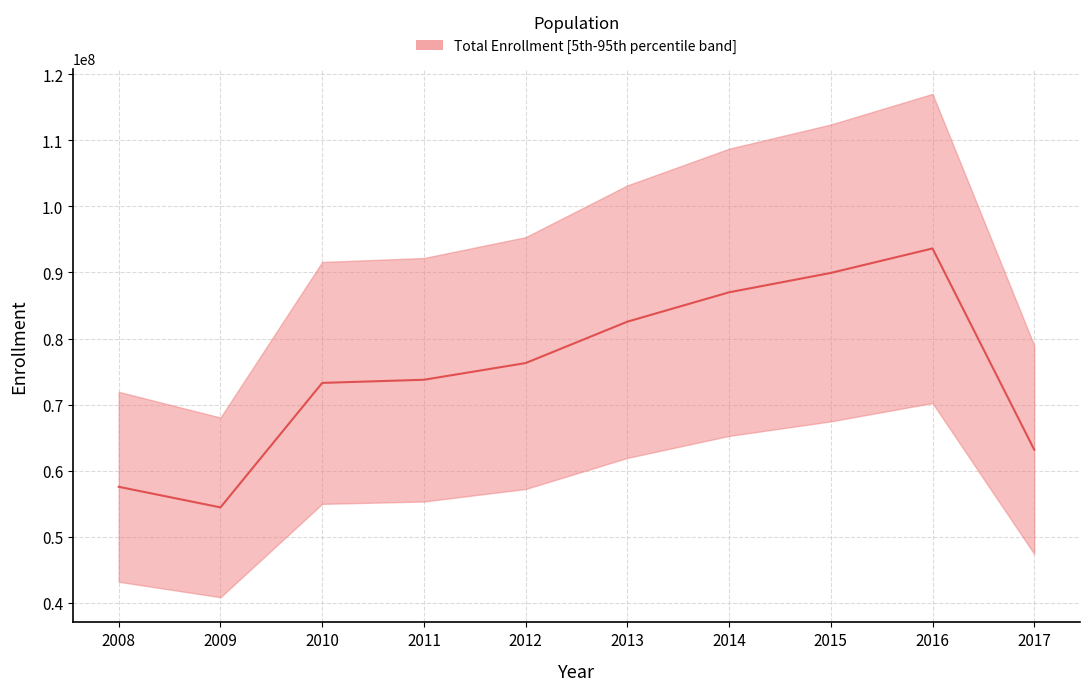

What is the difference between the values at 2013 and 2009?

28129657